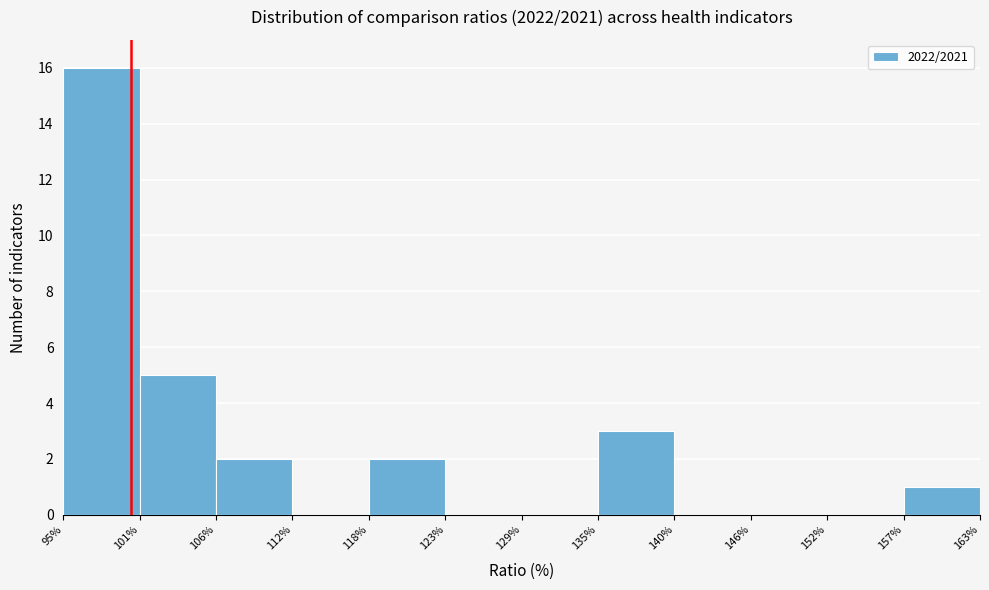

Reading left to right, list every bar in this chart as the range it spans on the x-axis followed by its height. The values are not printed on the chart, so give them approximately, as read against the axis.

95% to 101%: 16
101% to 106%: 5
106% to 112%: 2
112% to 118%: 0
118% to 123%: 2
123% to 129%: 0
129% to 135%: 0
135% to 140%: 3
140% to 146%: 0
146% to 152%: 0
152% to 157%: 0
157% to 163%: 1